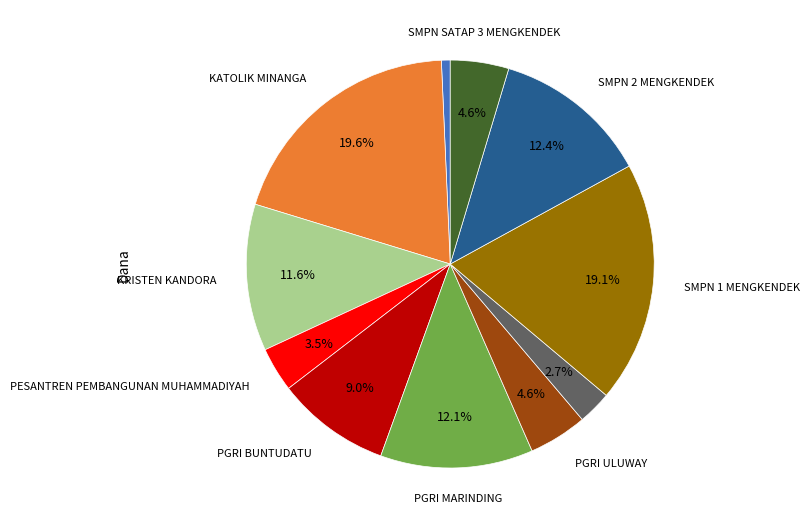

To the nearest percent, what is the average slice percentage?

9%